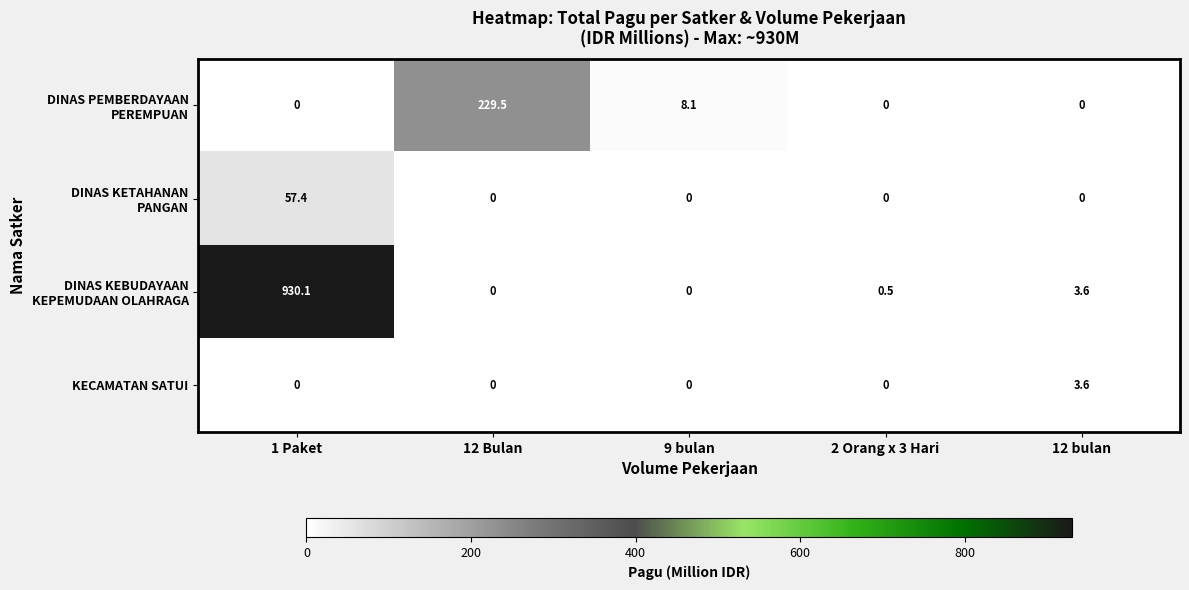

The value of KECAMATAN SATUI at 9 bulan is 2.1. True or false?

False